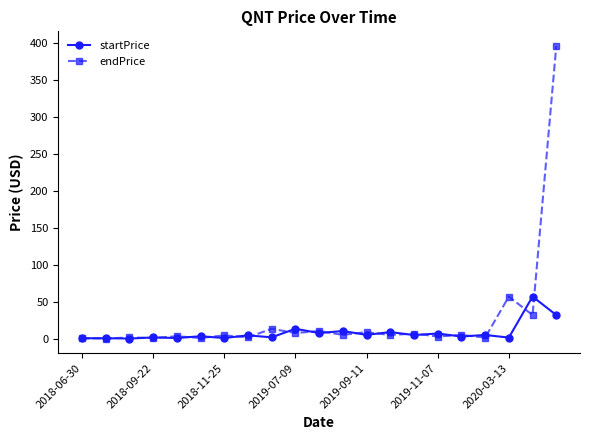

True or false: endPrice has more than 0 interior local peaks.

True